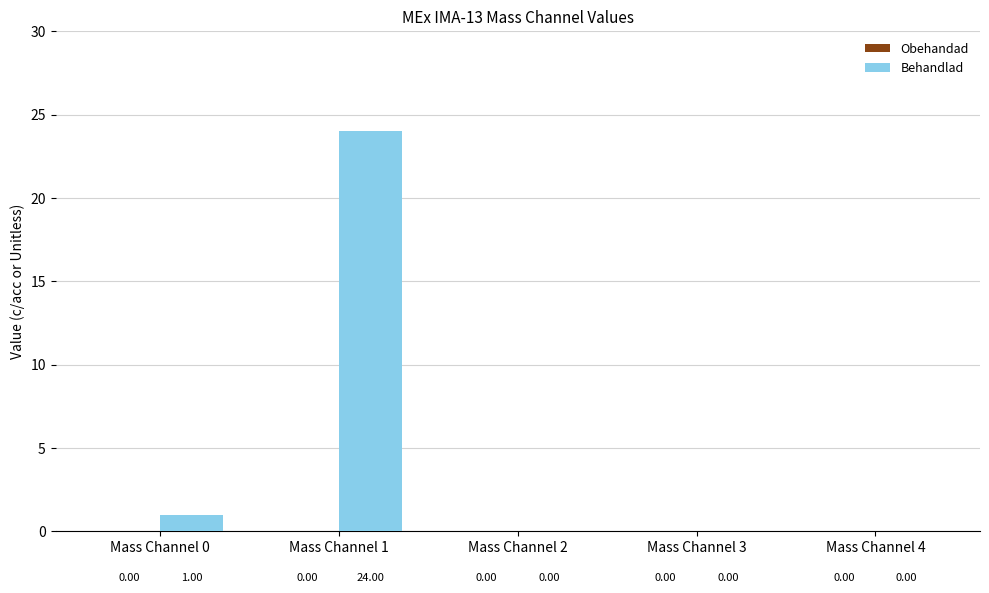

What is the sum of all values?

25